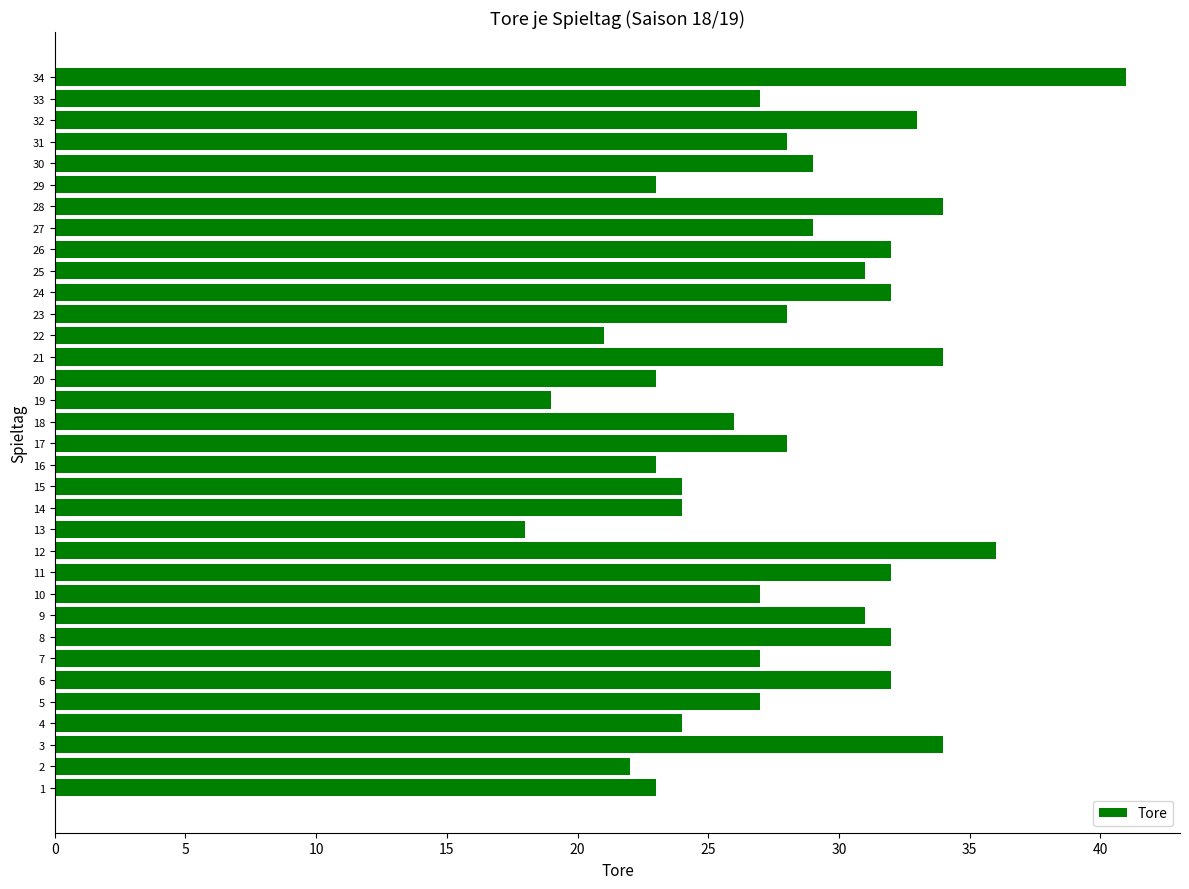

The chart shows a value of 15 at 16. True or false?

False